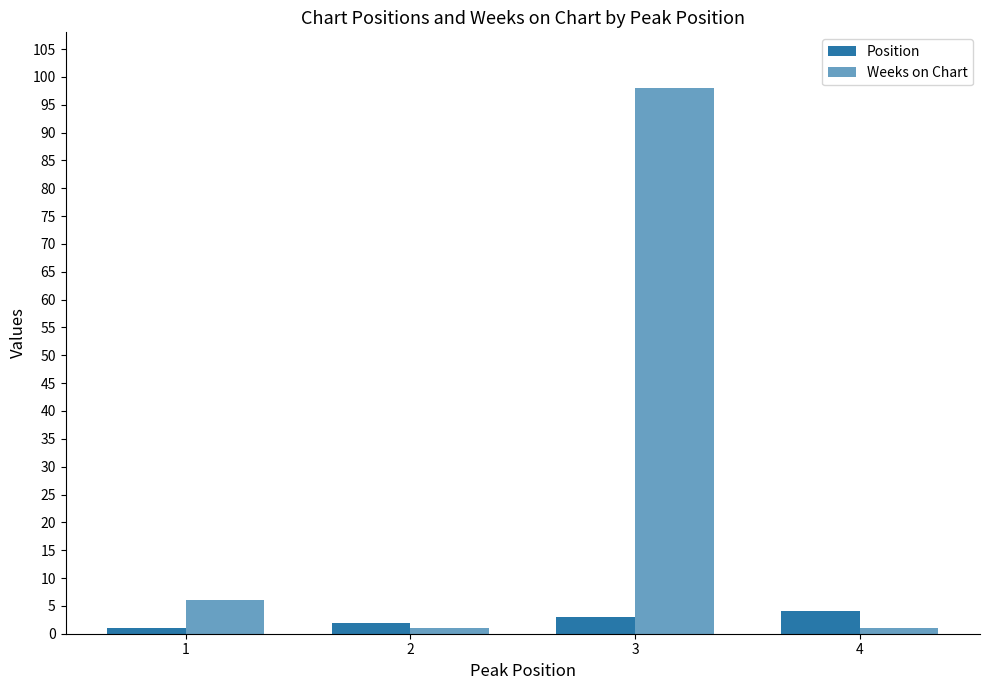

Does the chart contain stacked bars?

No